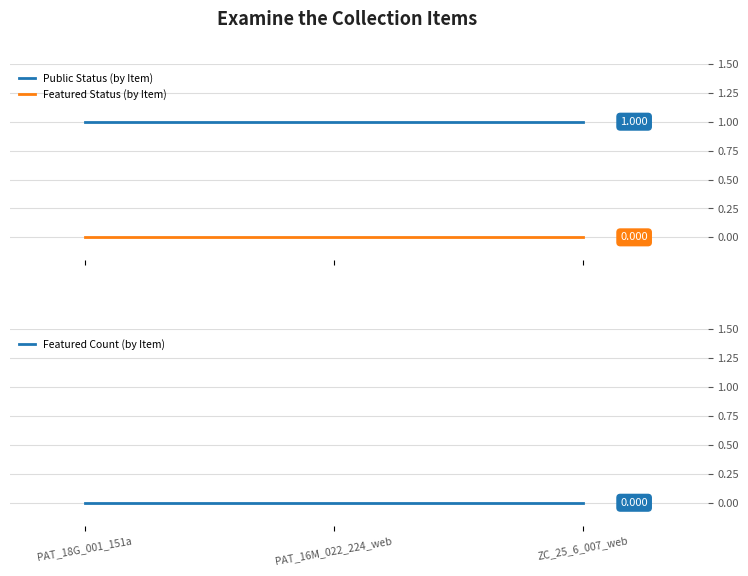

How many lines are shown in the chart?

3